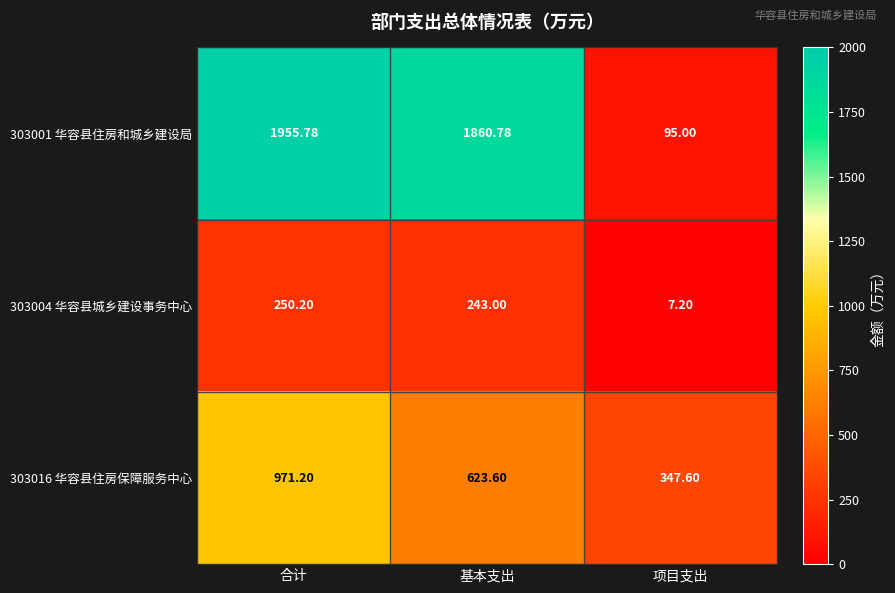

At which label does 303016 华容县住房保障服务中心 reach its peak?

合计